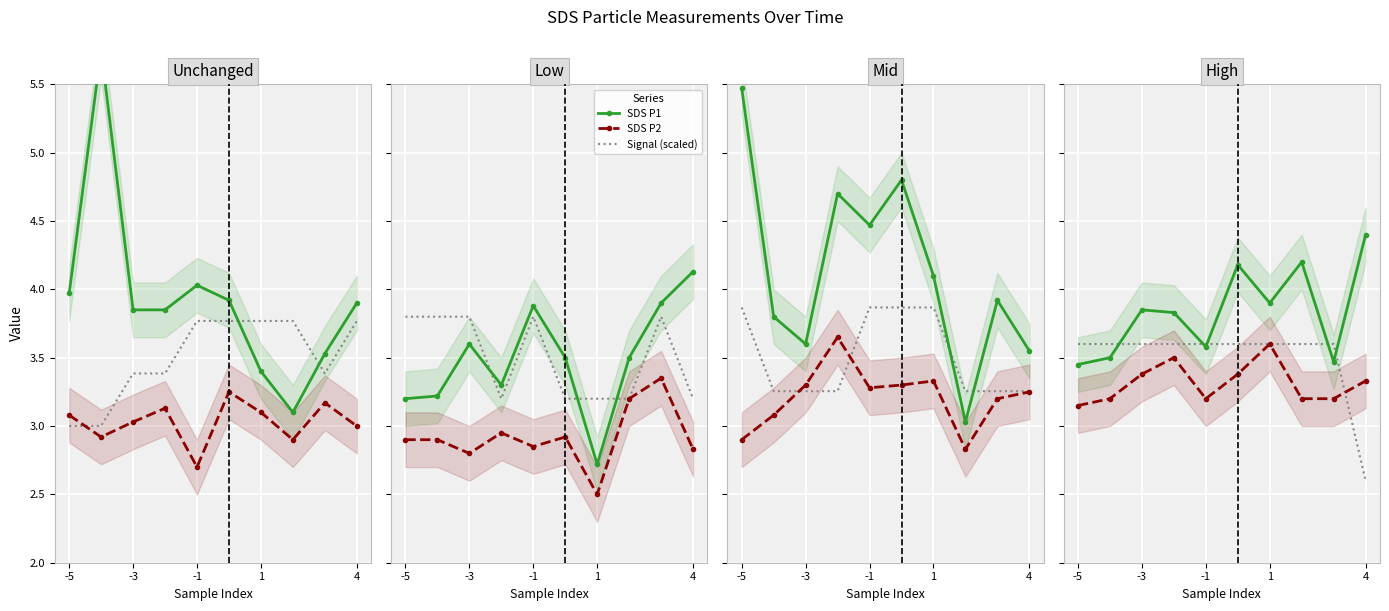

True or false: SDS P2 and Signal (scaled) cross at least once.

True